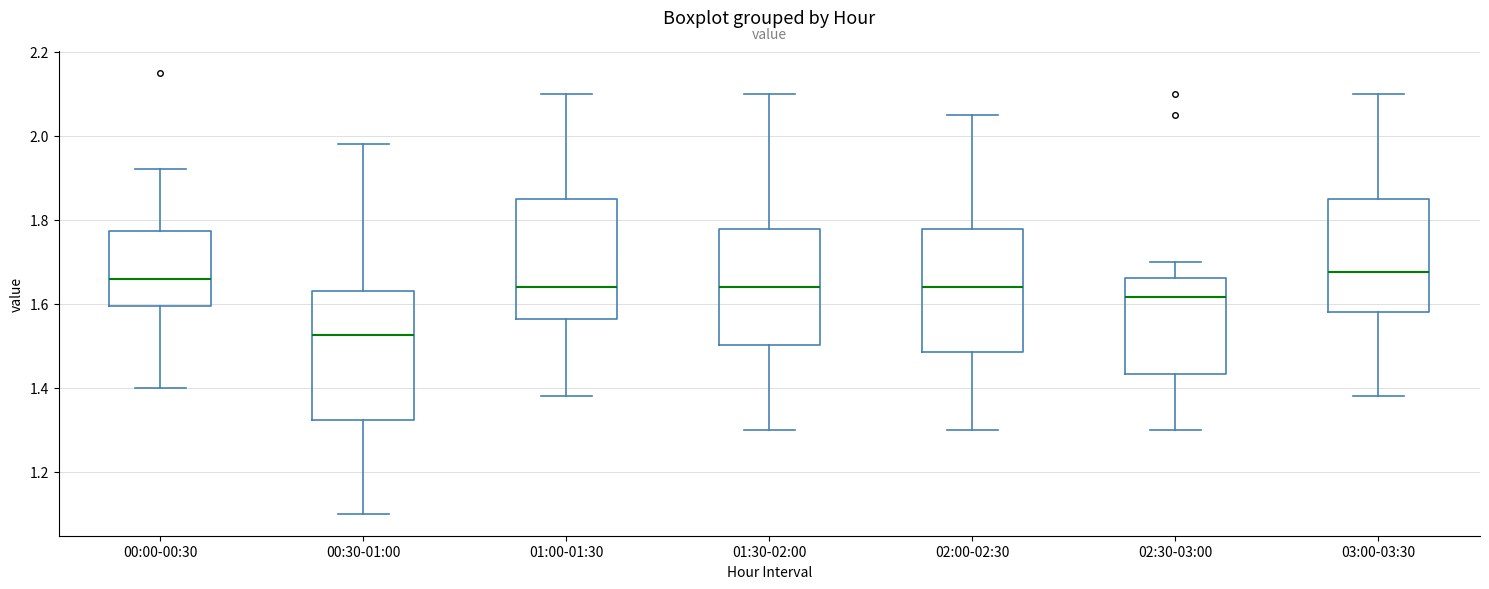

Where does the upper whisker of the box for 00:00-00:30 end on the y-axis? The values are not printed on the chart, so give them approximately, as read against the axis.

1.92